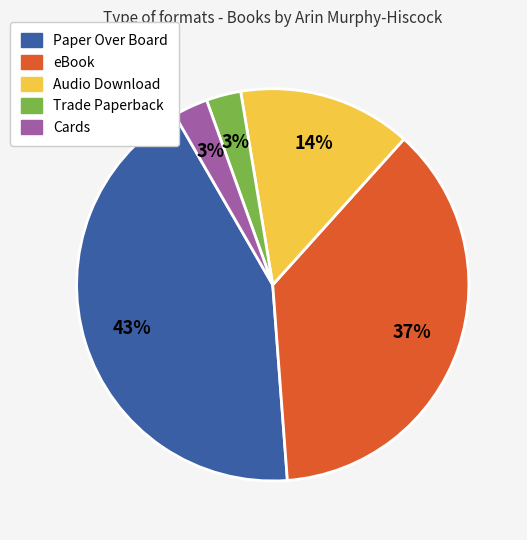

Do Cards and Audio Download together represent more than half of the pie?

No